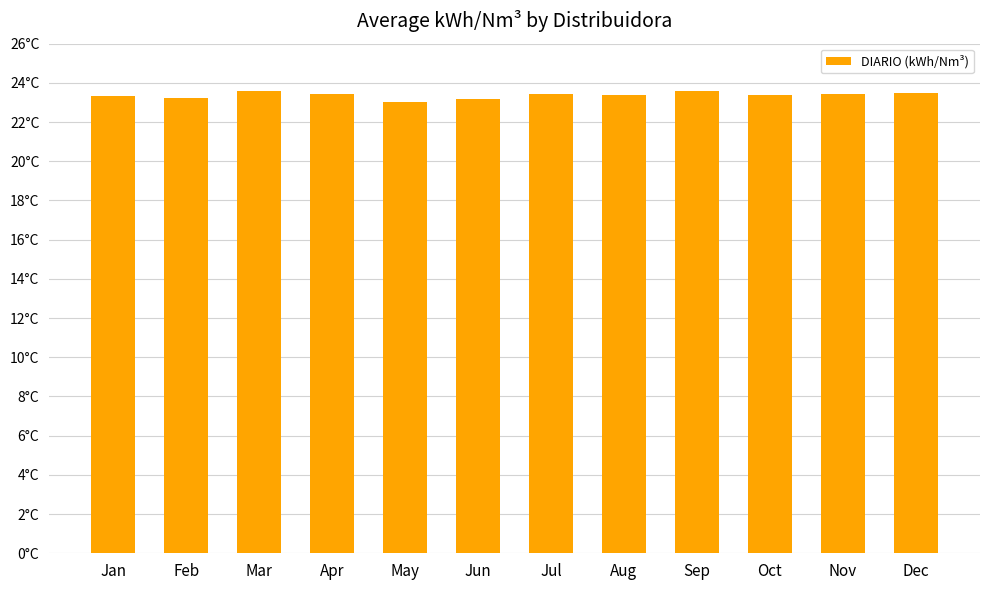

Does the chart contain any negative values?

No